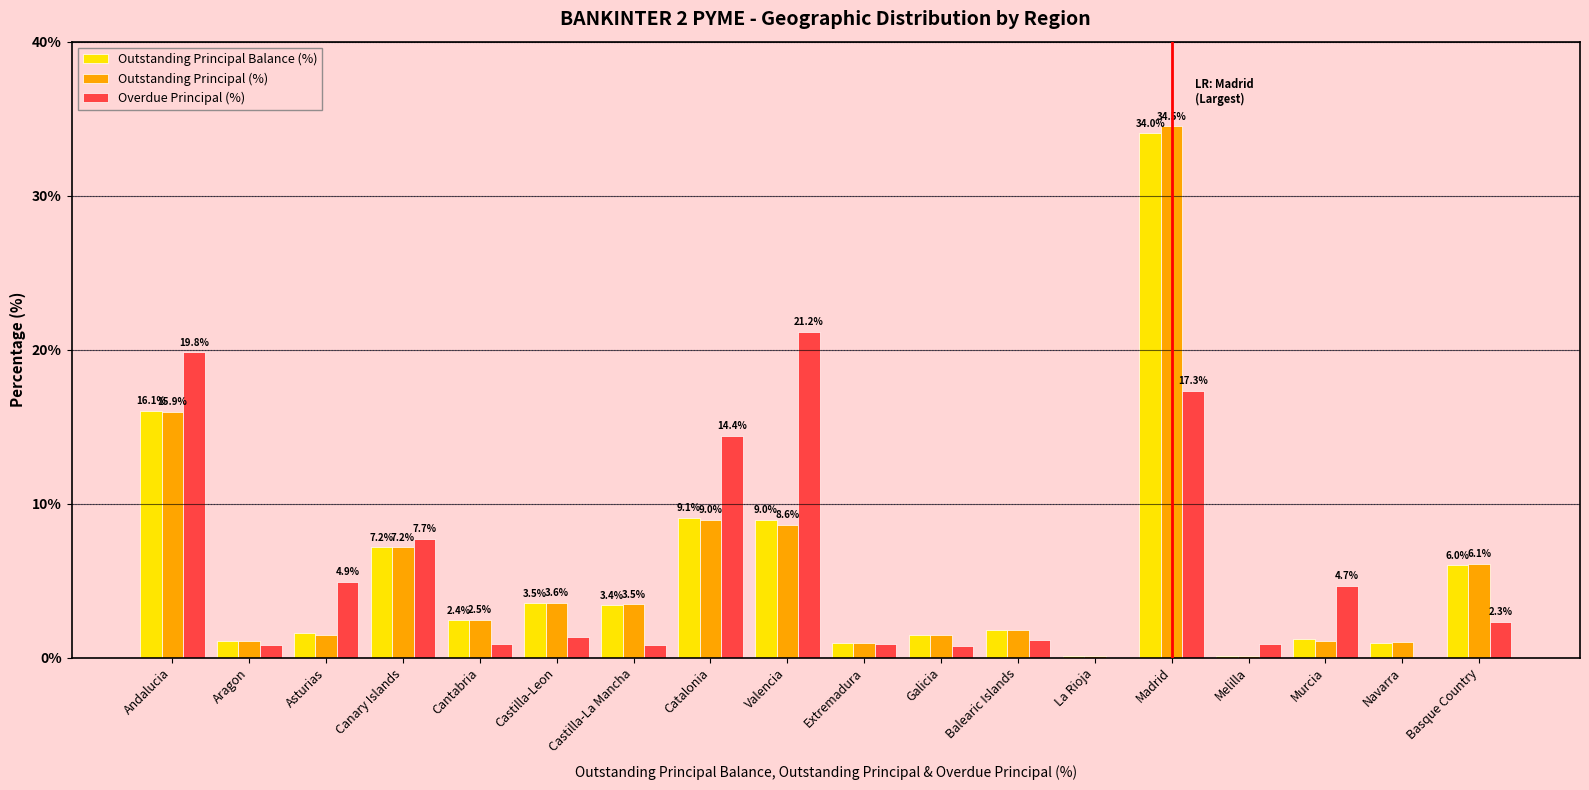

At which category is the sum across all series the highest?

Madrid